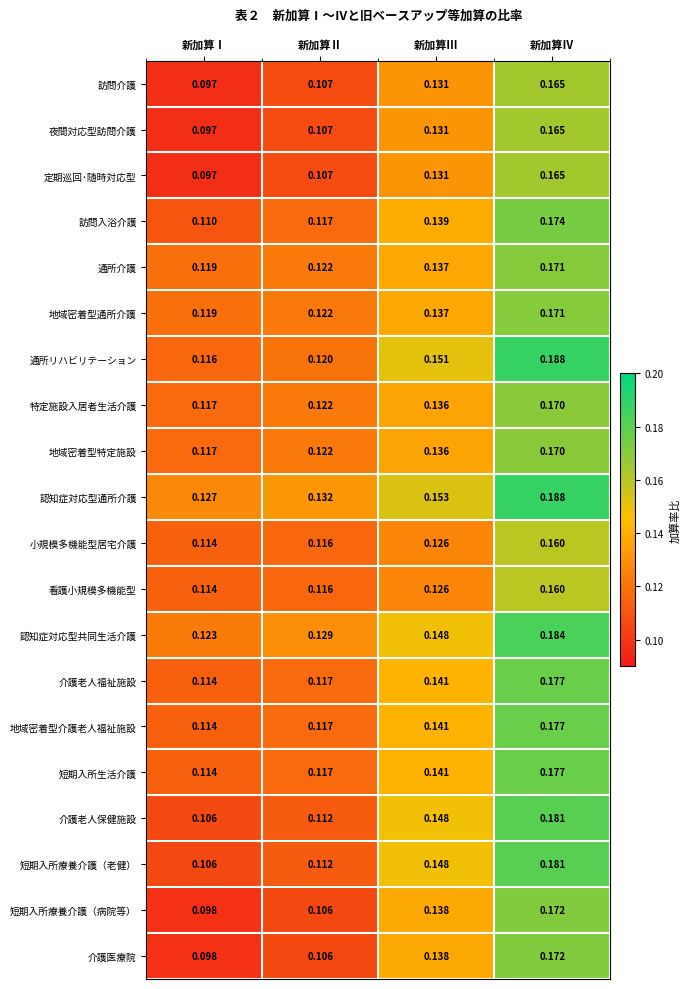

Which category has the highest value across all series?

新加算Ⅳ